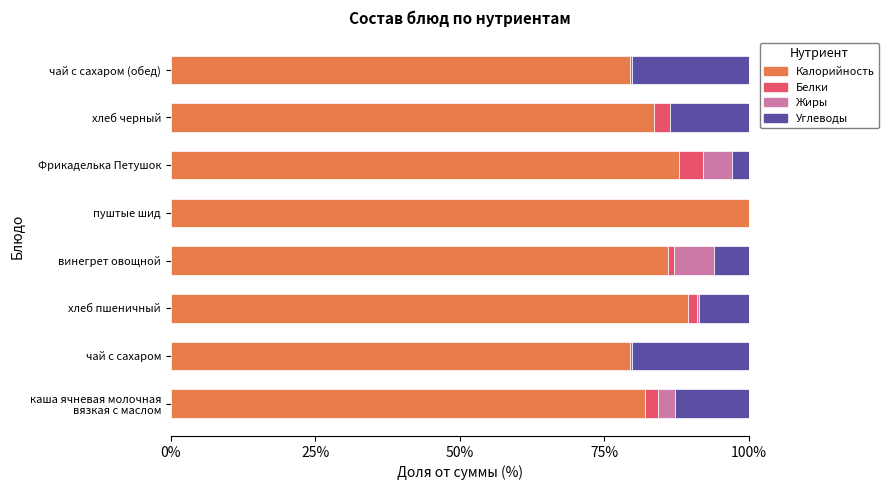

The Калорийность series shows 52.5 at чай с сахаром. True or false?

False